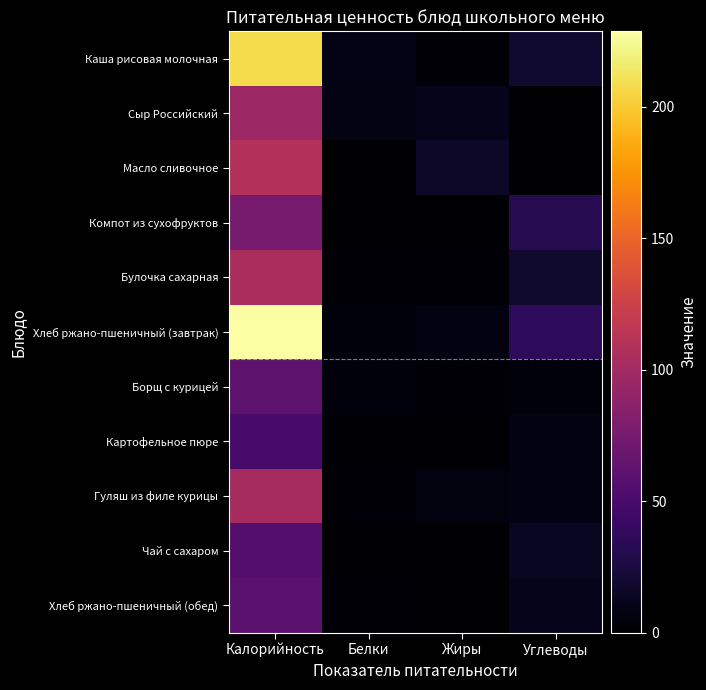

Reading left to right, transcribe all the data shown in this chart.

Каша рисовая молочная: Калорийность=208.0	Белки=9.5	Жиры=2.4	Углеводы=19.0
Сыр Российский: Калорийность=96.0	Белки=8.8	Жиры=11.2	Углеводы=0.0
Масло сливочное: Калорийность=108.4	Белки=0.2	Жиры=16.4	Углеводы=0.3
Компот из сухофруктов: Калорийность=75.8	Белки=0.5	Жиры=0.0	Углеводы=32.1
Булочка сахарная: Калорийность=104.2	Белки=1.9	Жиры=2.4	Углеводы=18.6
Хлеб ржано-пшеничный (завтрак): Калорийность=228.7	Белки=5.1	Жиры=6.7	Углеводы=36.6
Борщ с курицей: Калорийность=60.9	Белки=5.1	Жиры=2.4	Углеводы=5.1
Картофельное пюре: Калорийность=48.8	Белки=1.0	Жиры=1.5	Углеводы=6.6
Гуляш из филе курицы: Калорийность=102.0	Белки=3.3	Жиры=5.4	Углеводы=6.6
Чай с сахаром: Калорийность=56.0	Белки=0.0	Жиры=0.0	Углеводы=14.0
Хлеб ржано-пшеничный (обед): Калорийность=60.3	Белки=2.3	Жиры=0.4	Углеводы=11.3